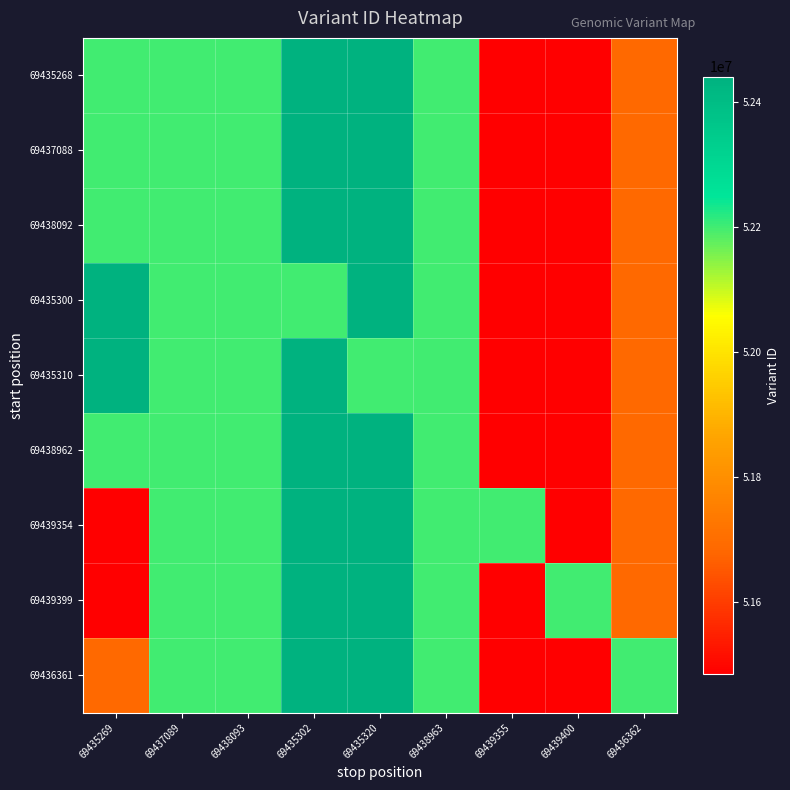

What is the spread (max minus min) of values at 69439400?

713753